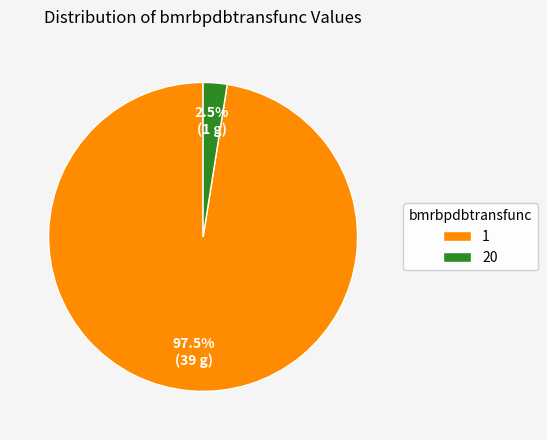

What is the ratio of the value at 1 to the value at 20?

39.0